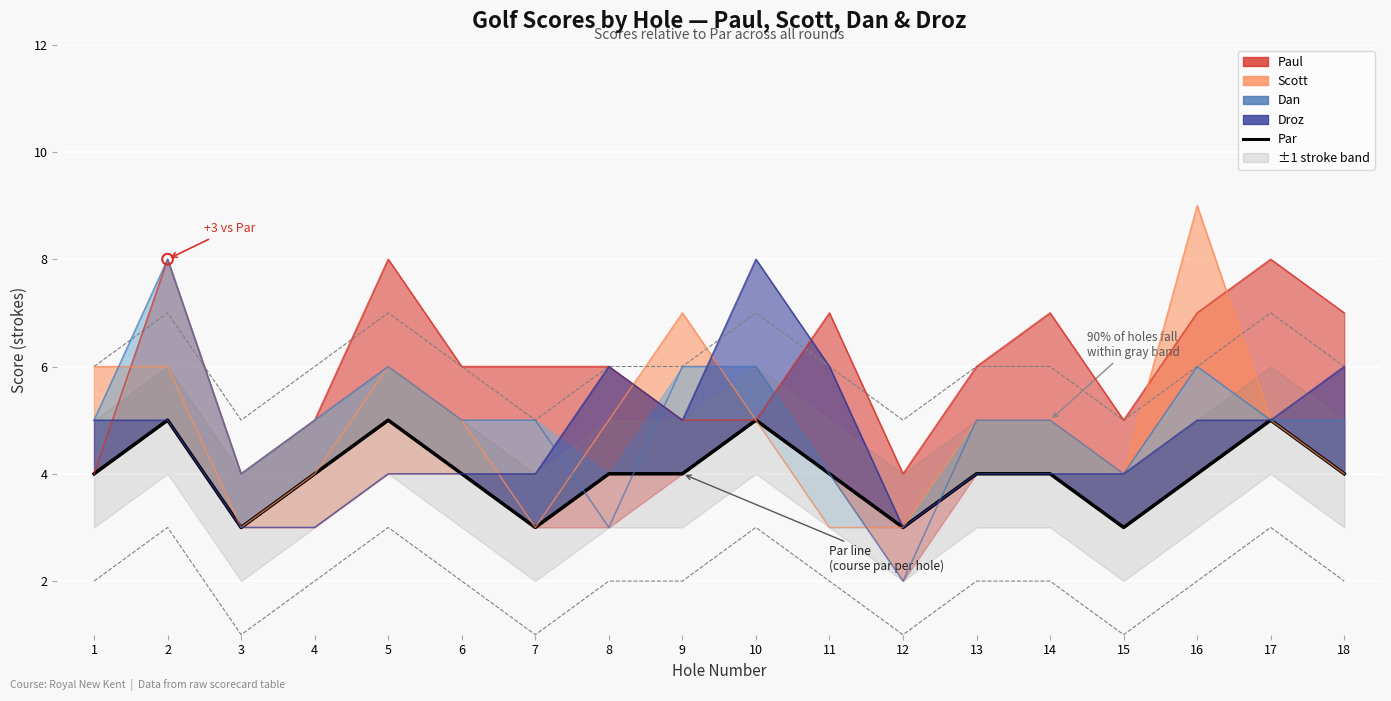

Which has a higher value, 17 or 1?

17